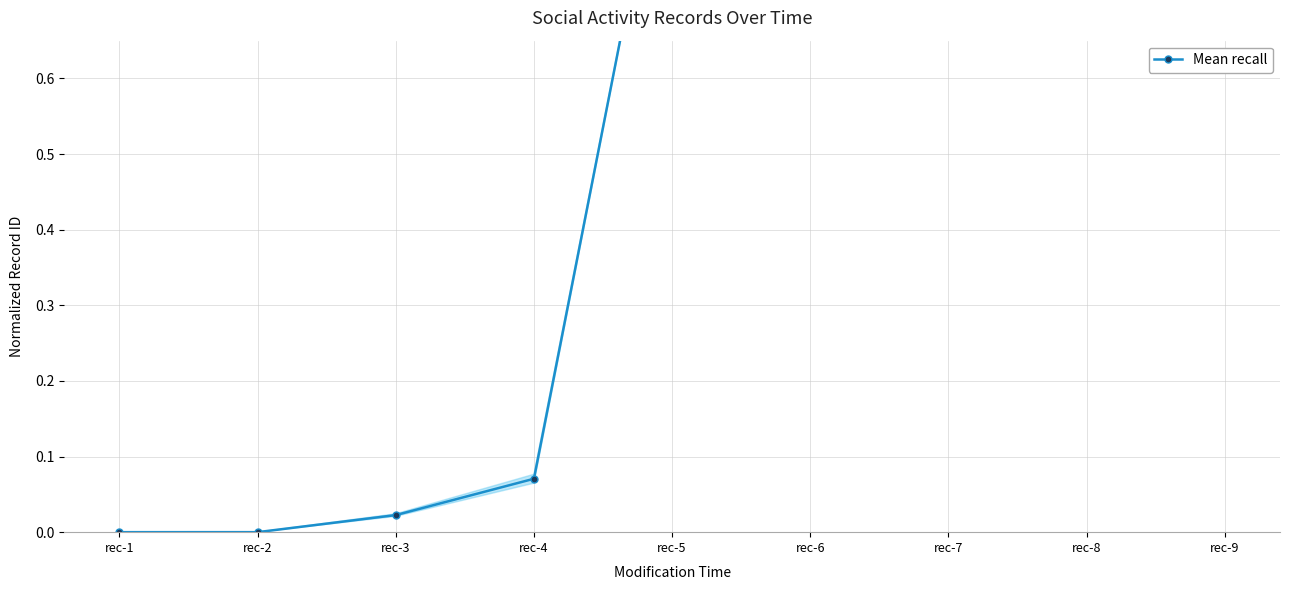

The chart shows a value of 1.4 at rec-7. True or false?

False